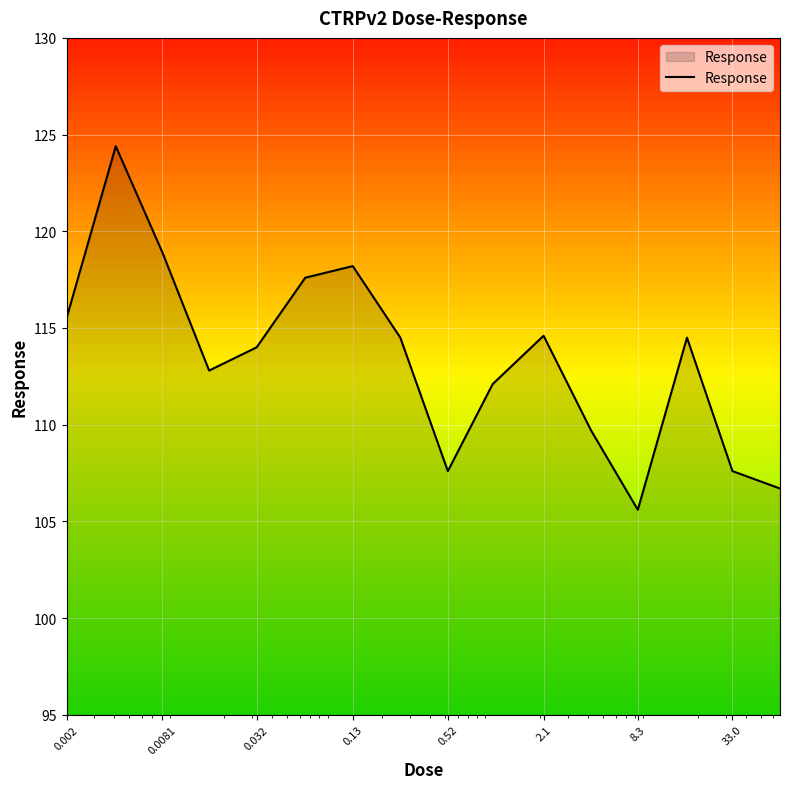

What is the maximum value shown in the chart?

124.4